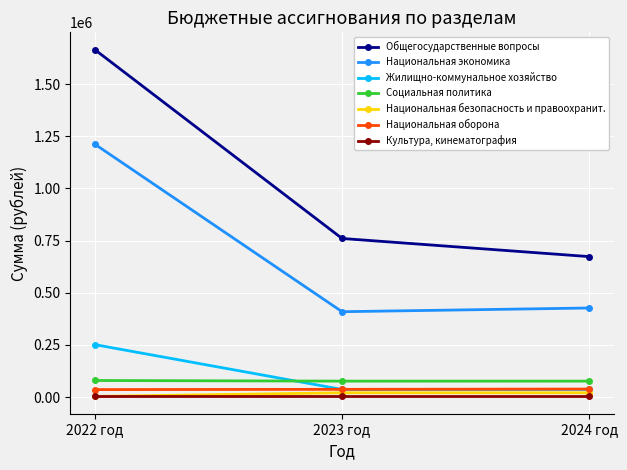

List the series in order of their peak value, lowest first.

Культура, кинематография, Национальная безопасность и правоохранит., Национальная оборона, Социальная политика, Жилищно-коммунальное хозяйство, Национальная экономика, Общегосударственные вопросы